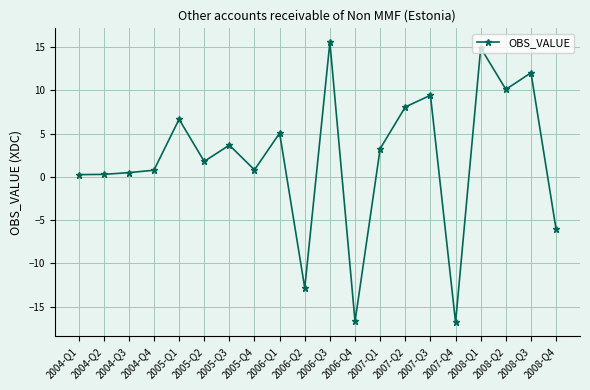

Is this an area chart (filled region under the line)?

No